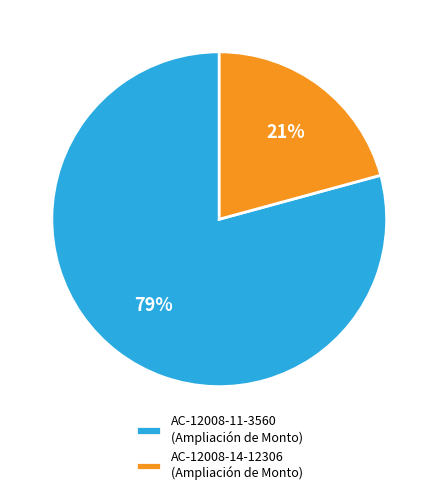

What is the smallest slice in the pie chart?

AC-12008-14-12306 (Ampliación de Monto)